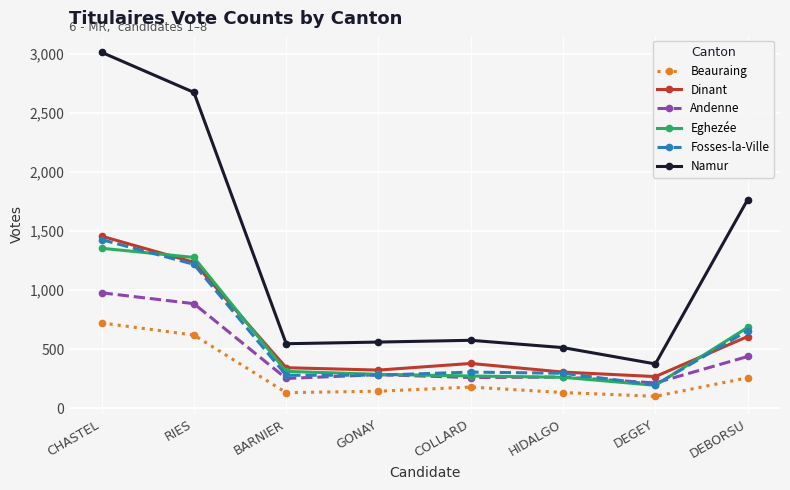

What is the label of the 7th point from the left?

DEGEY